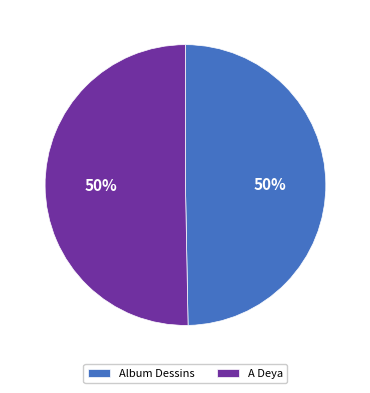

Approximately how many times larger is the value at A Deya compared to Album Dessins?

1.0